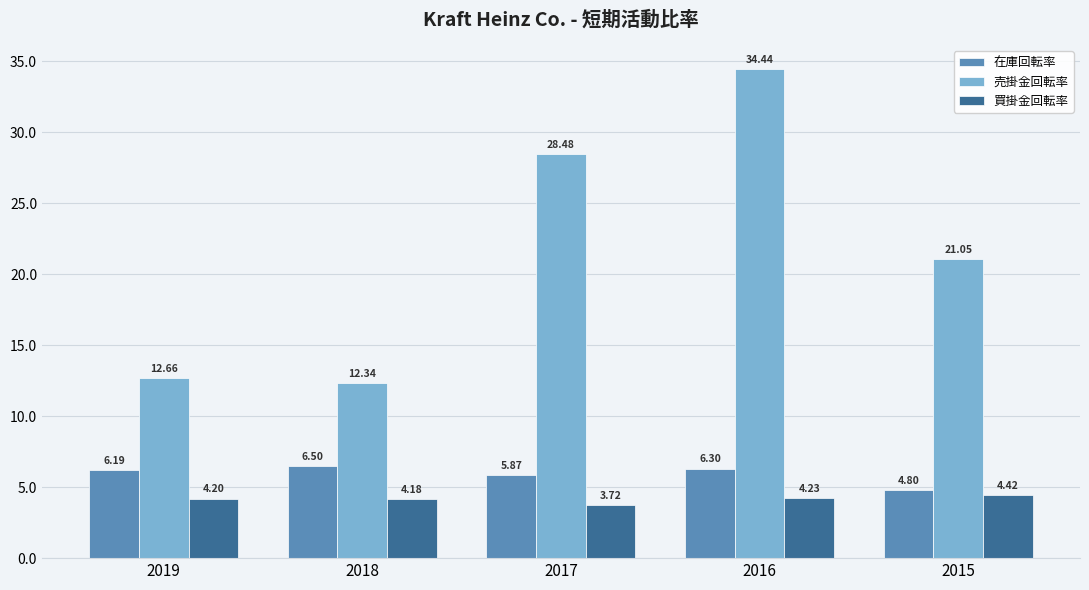

Read the 売掛金回転率 value at 2017.

28.5